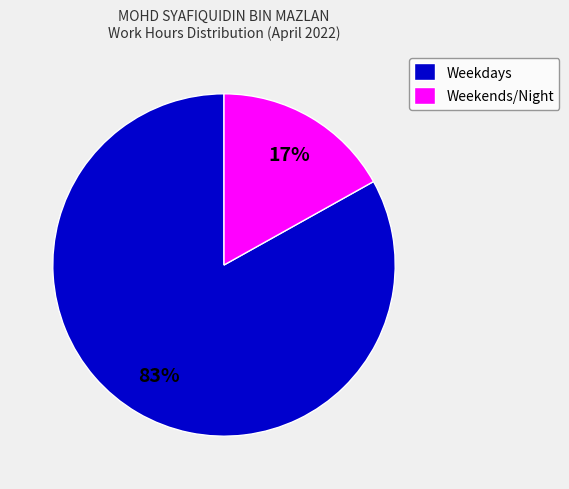

Combined, do Weekends/Night and Weekdays account for over 50%?

Yes